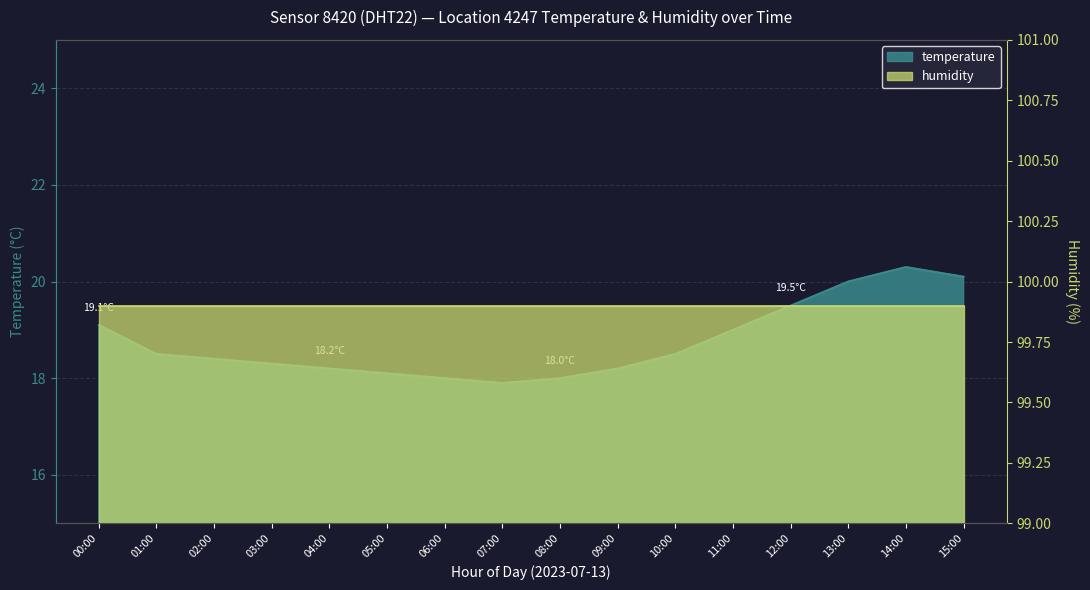

List the labels in order of value, smallest first.

07:00, 06:00, 08:00, 05:00, 04:00, 09:00, 03:00, 02:00, 01:00, 10:00, 11:00, 00:00, 12:00, 13:00, 15:00, 14:00